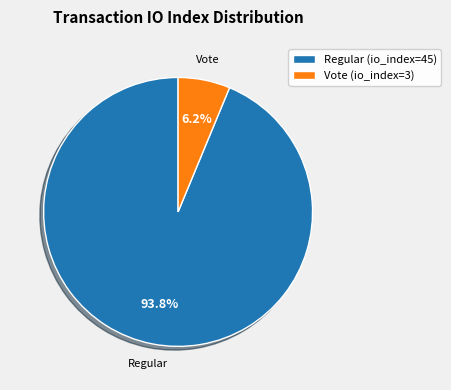

Is there any slice that represents more than half of the pie?

Yes